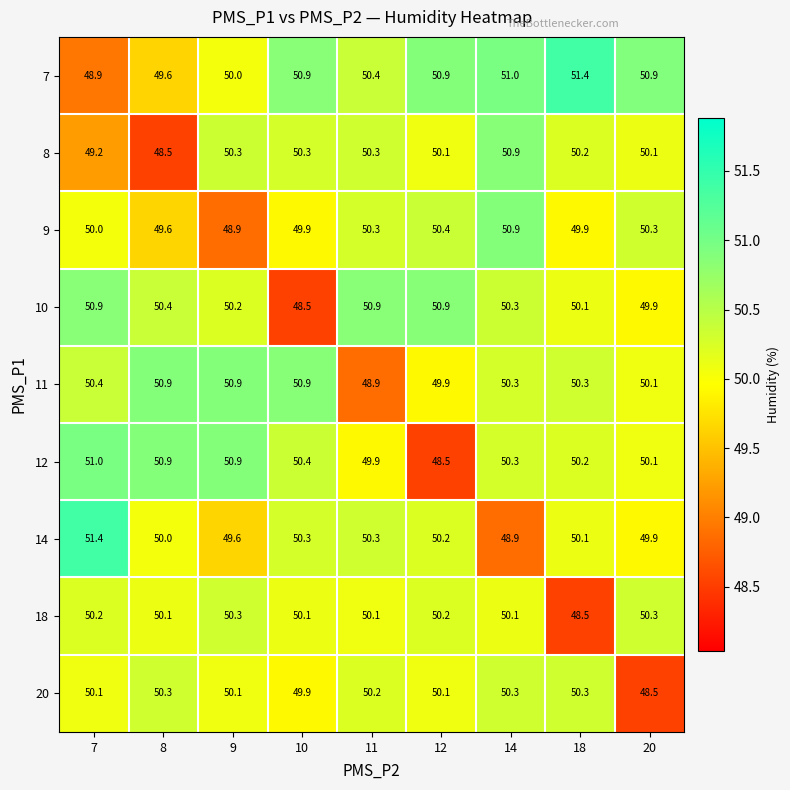

What is the difference between the maximum and minimum values in the 7 series?

2.5